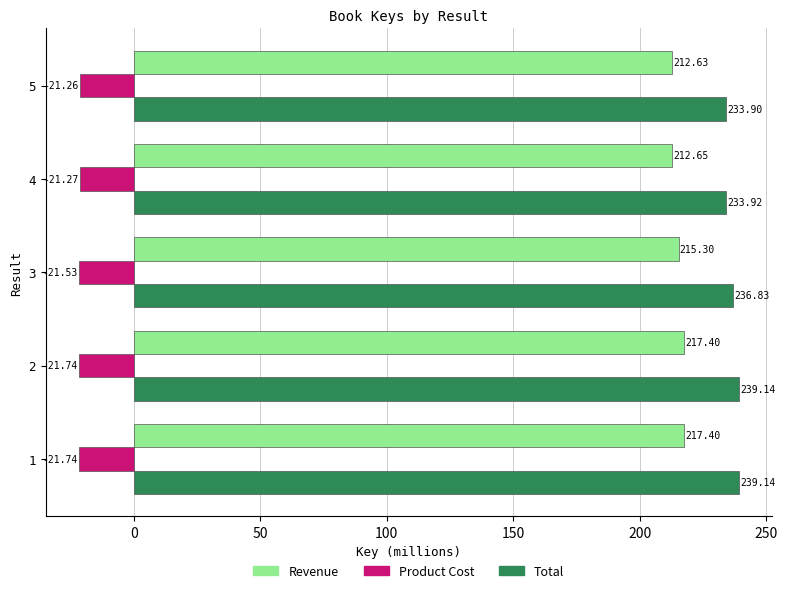

What is the difference between the Total values at 5 and 3?

2.9